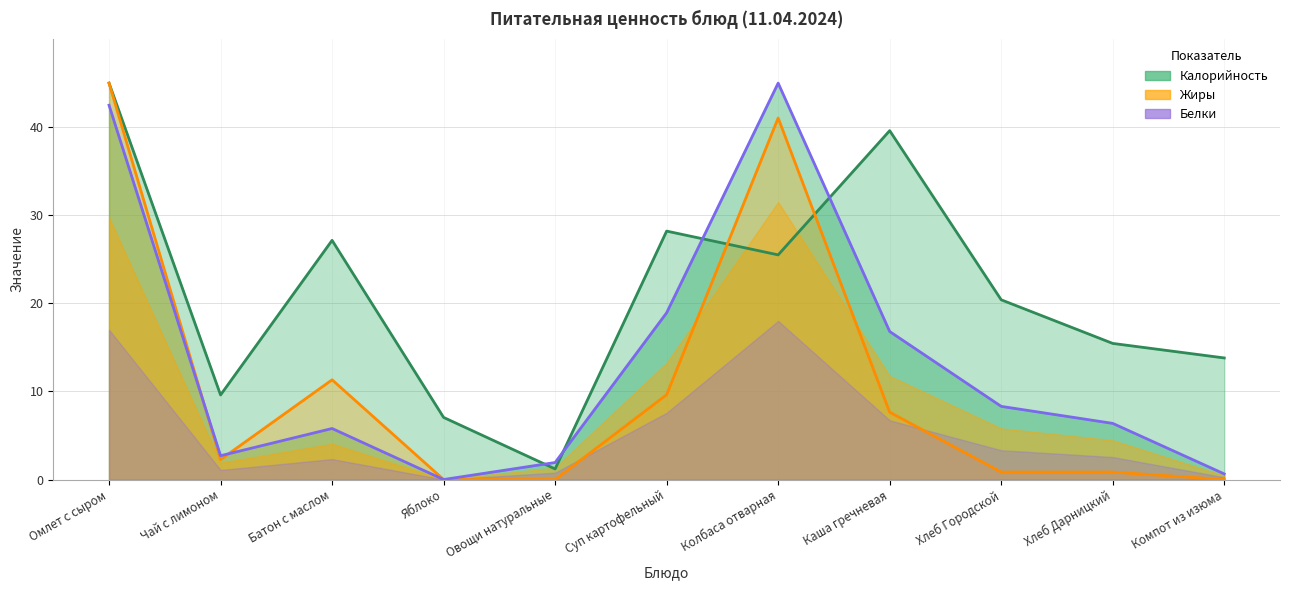

Rank the series by their maximum value, from lowest to highest.

Калорийность, Белки, Жиры